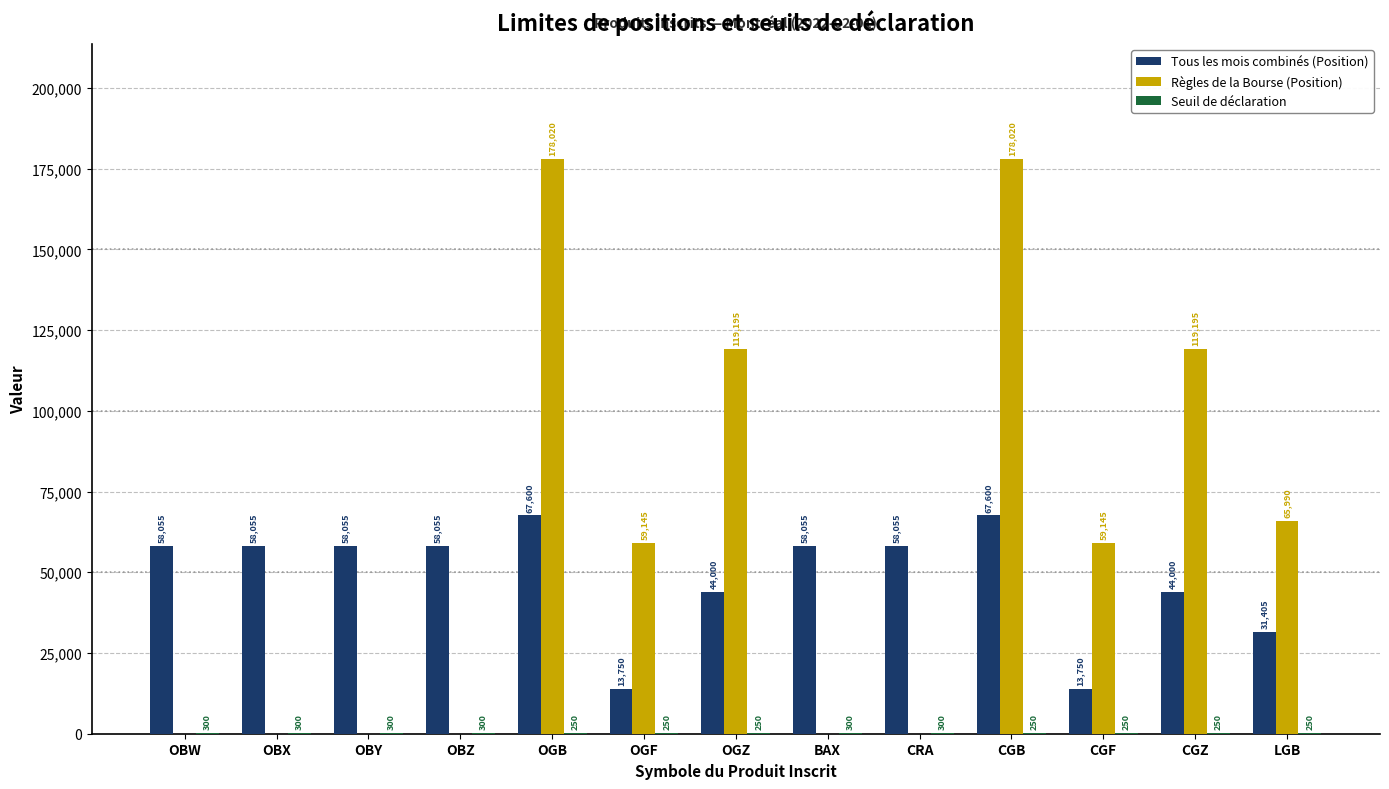

What is the sum of the Règles de la Bourse (Position) values at OBZ and LGB?

65990